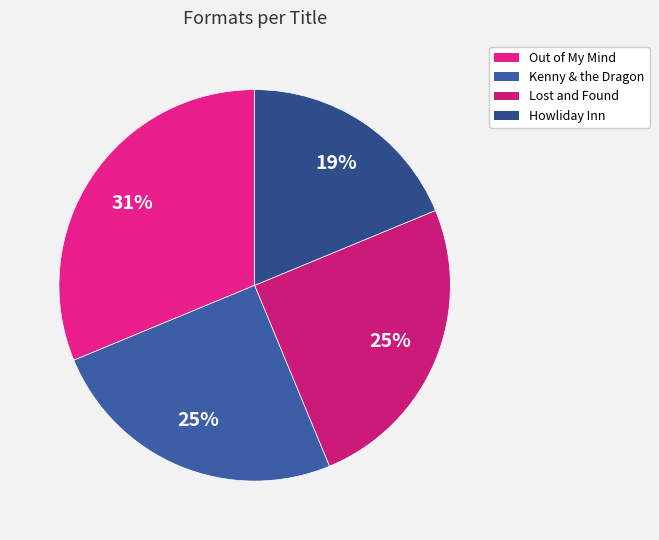

How many segments does this pie chart have?

4